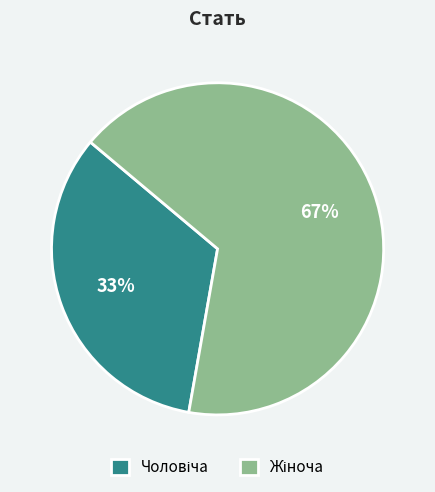

To the nearest percent, what is the average slice percentage?

50%